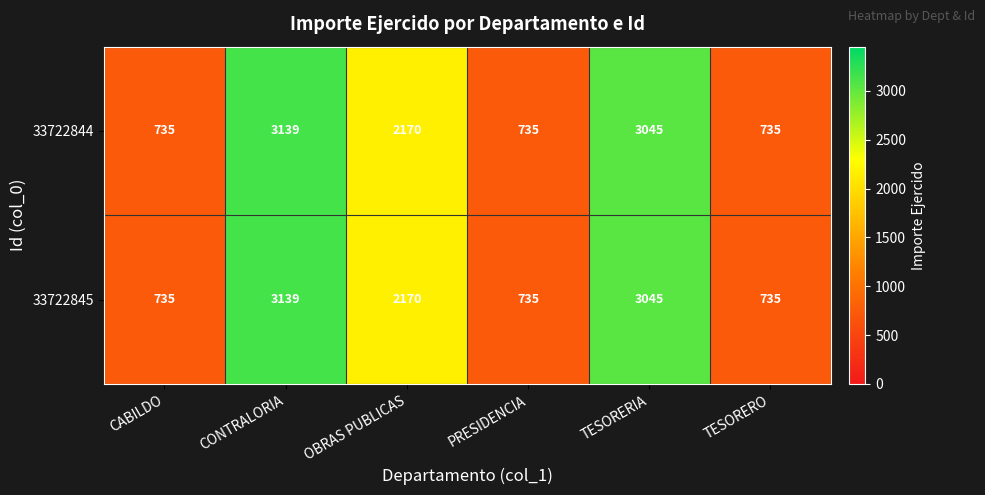

At how many categories does at least one series exceed 1941?

3